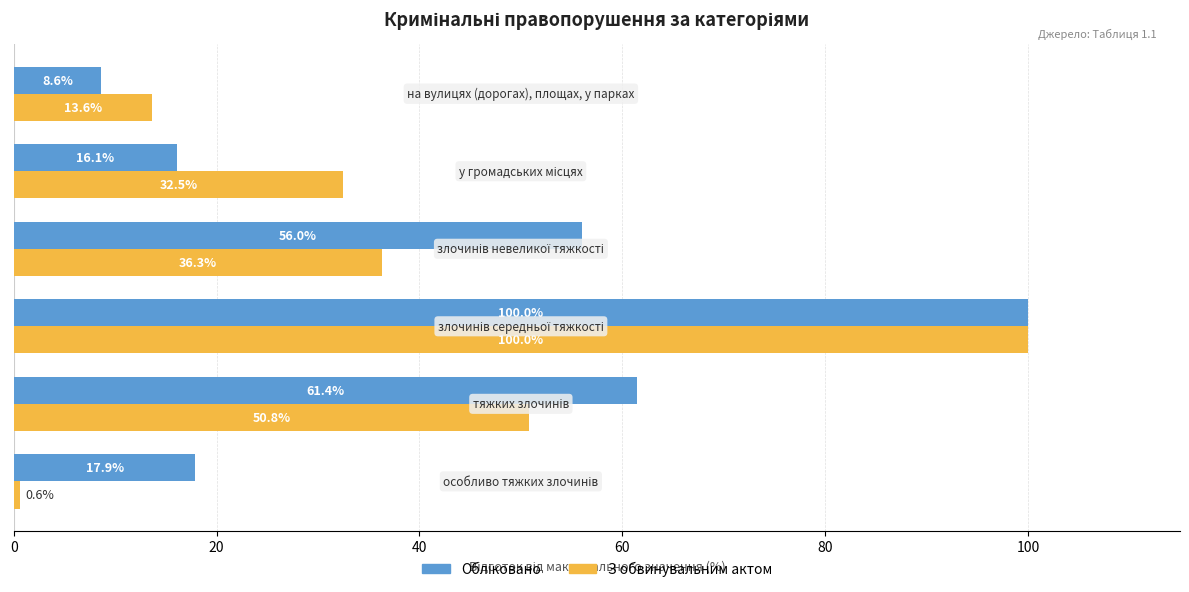

At how many categories does at least one series exceed 6?

6